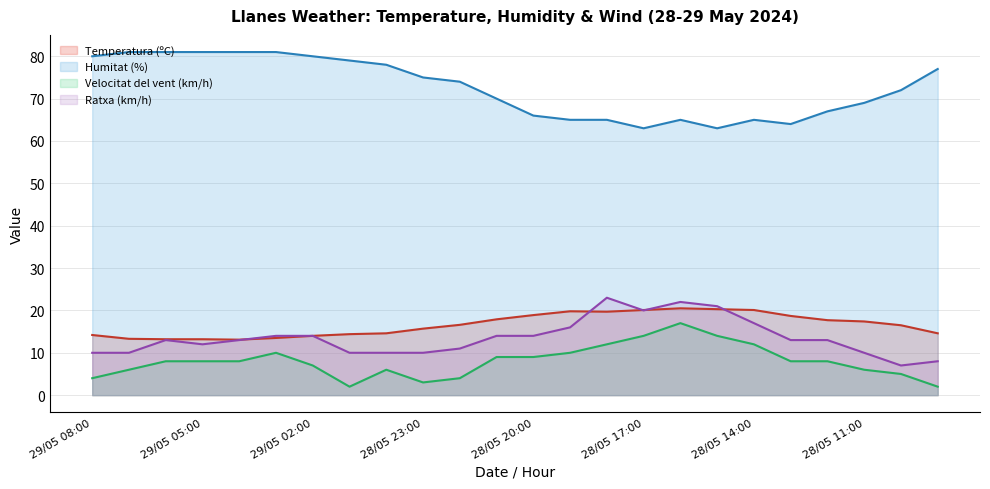

What is the difference between the second highest and minimum values in the Velocitat del vent (km/h) series?

12.0